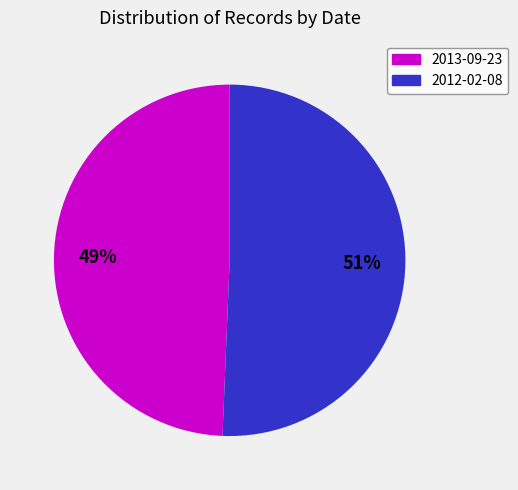

To the nearest percent, what is the average slice percentage?

50%